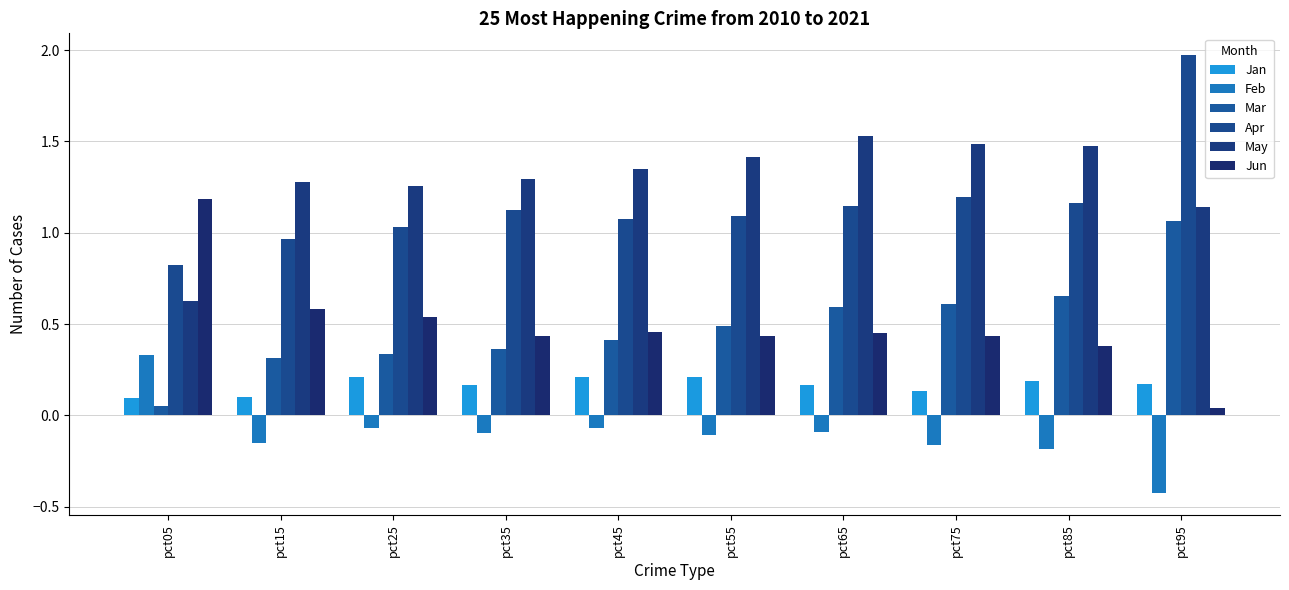

Which series changed the most between pct25 and pct95?

Apr